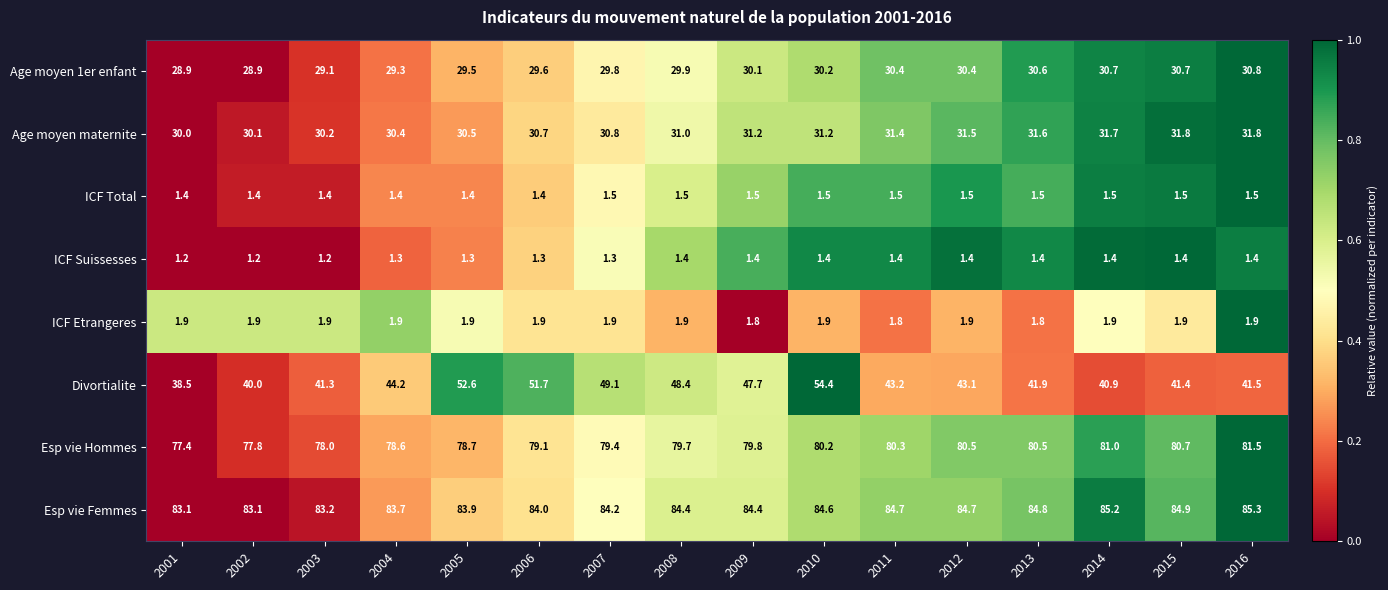

Which series changed the most between 2004 and 2010?

Divortialite